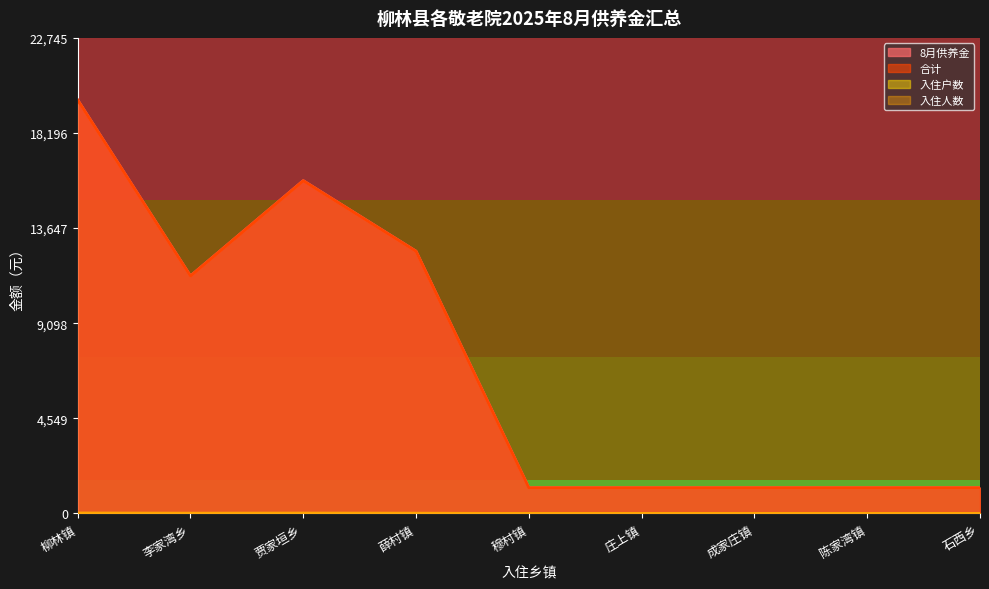

How many data points in 入住户数 are above 1?

4